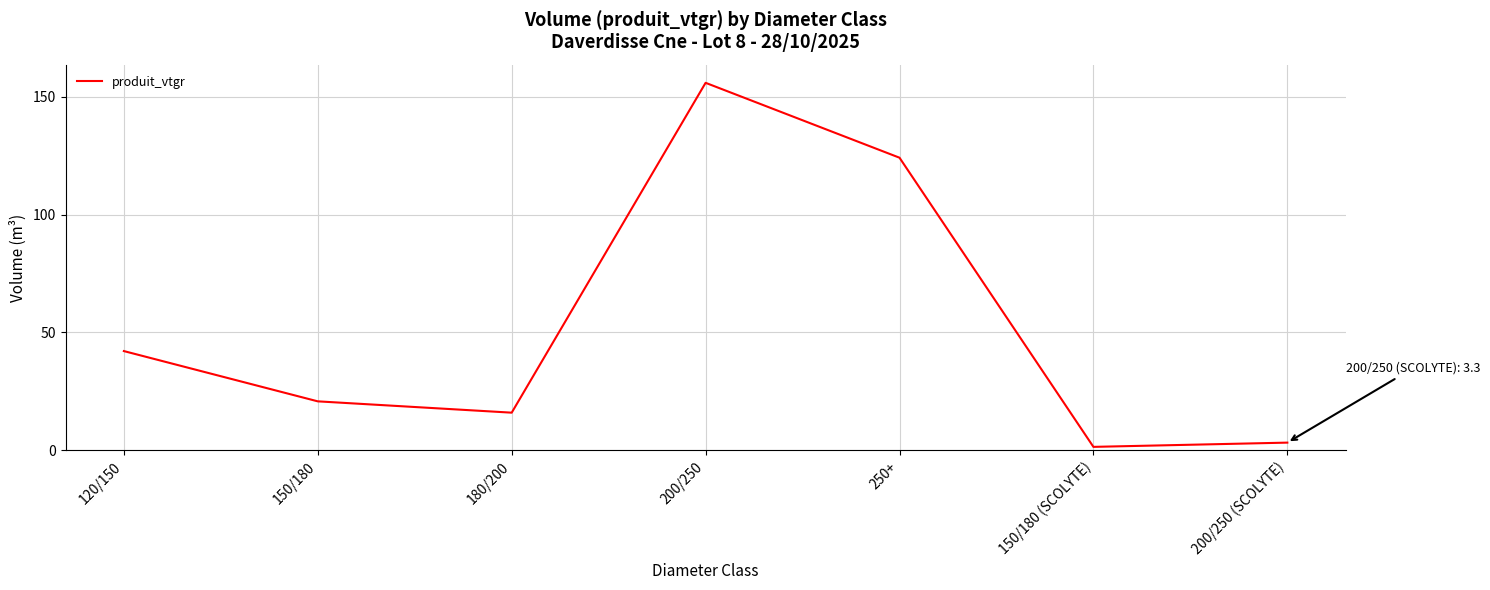

What position from the right is 120/150?

7